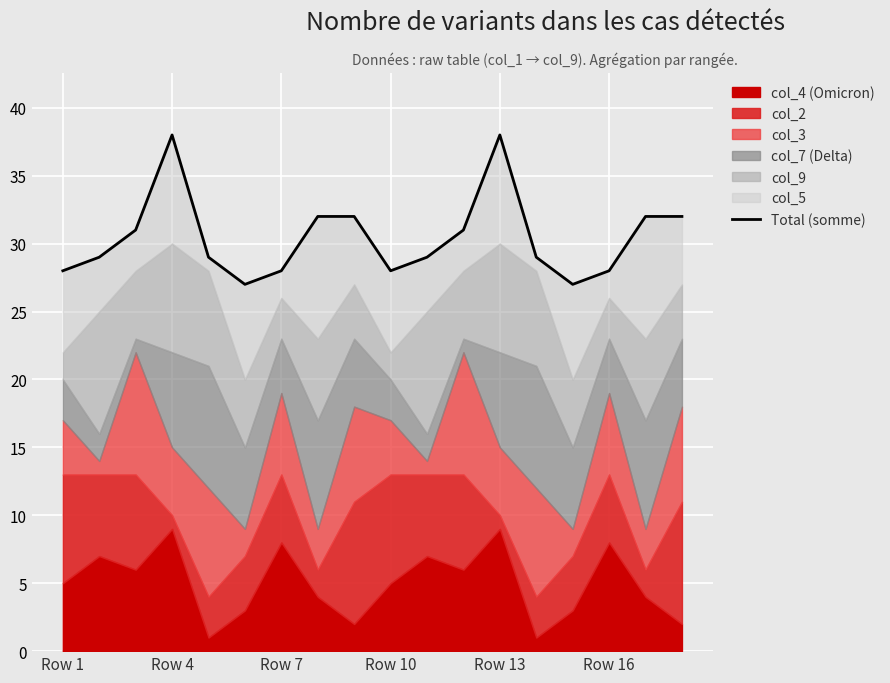

What position from the left is 13?

14